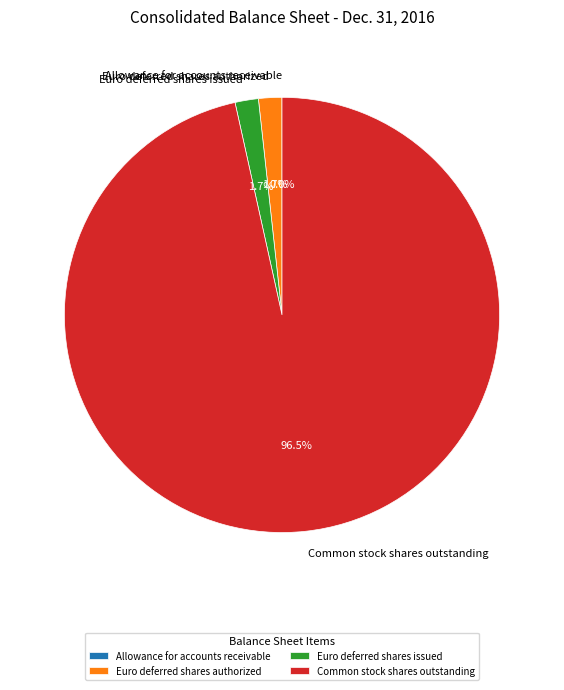

Is it true that Euro deferred shares authorized is 2% of the pie?

True